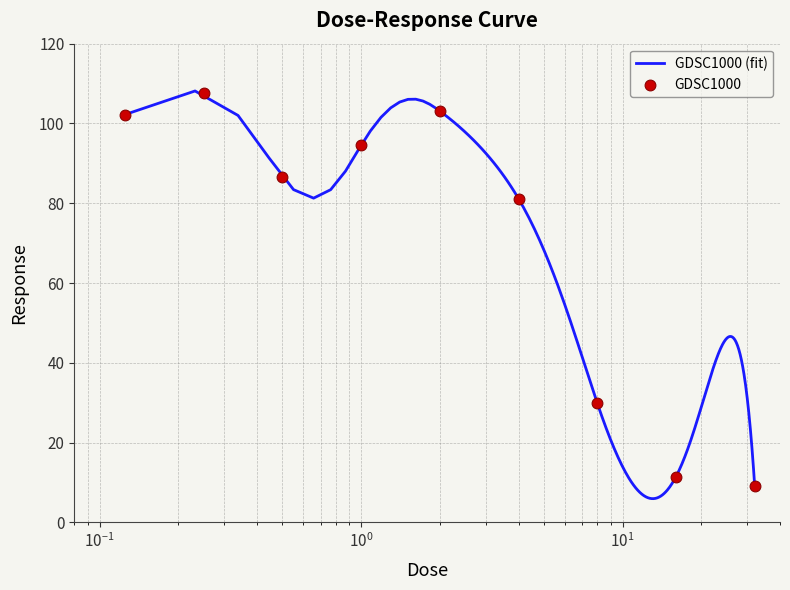

What is the change in value from 16.0 to 32.0?

-2.2